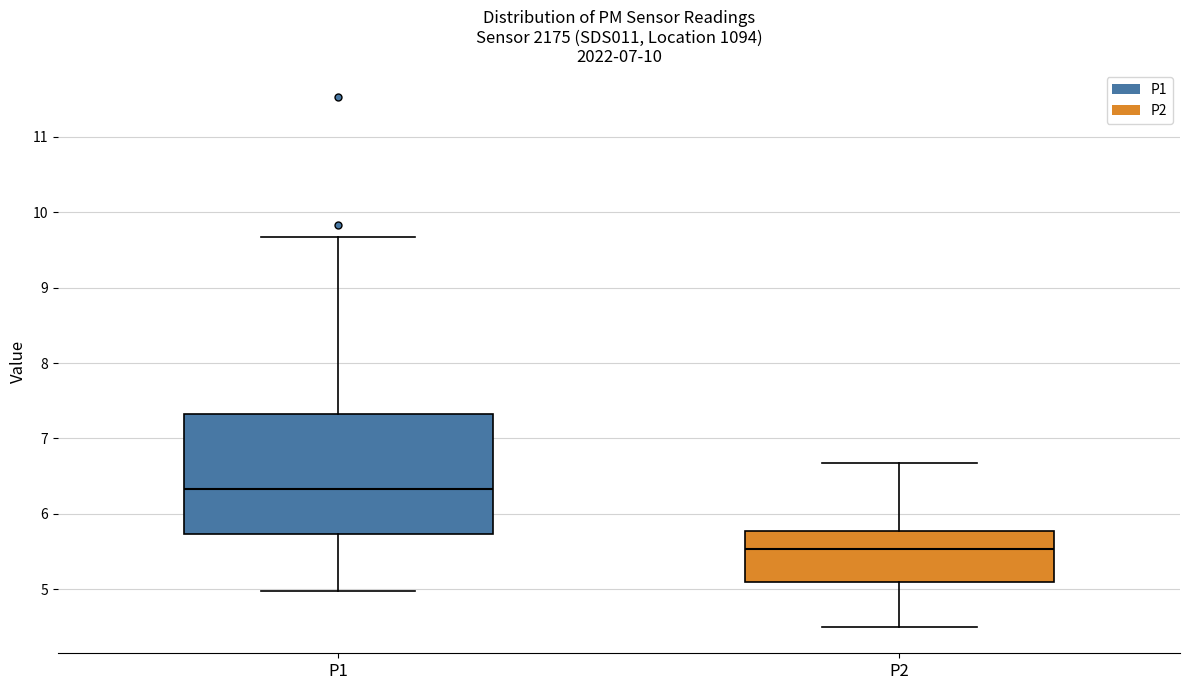

Comparing the boxes themselves (not the whiskers), which one is the tallest?

P1